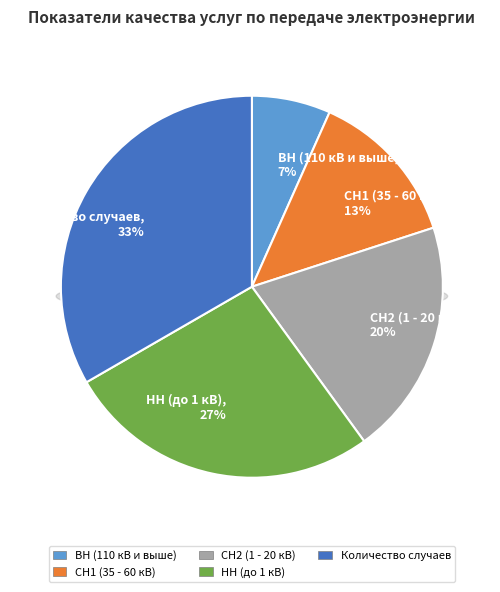

To the nearest percent, what is the average slice percentage?

20%